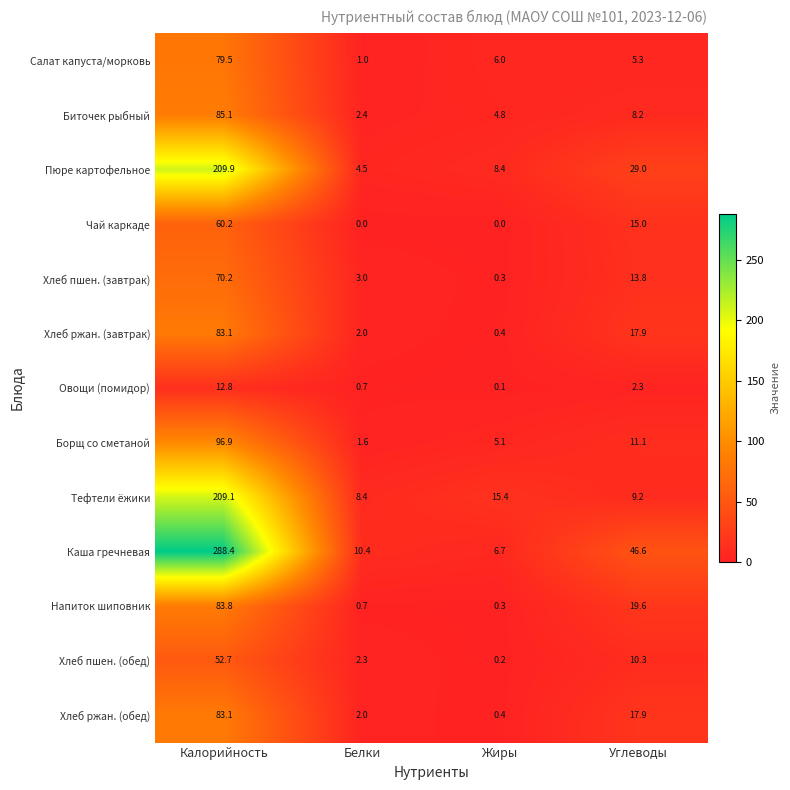

Between Калорийность and Жиры, which series saw the biggest shift?

Каша гречневая